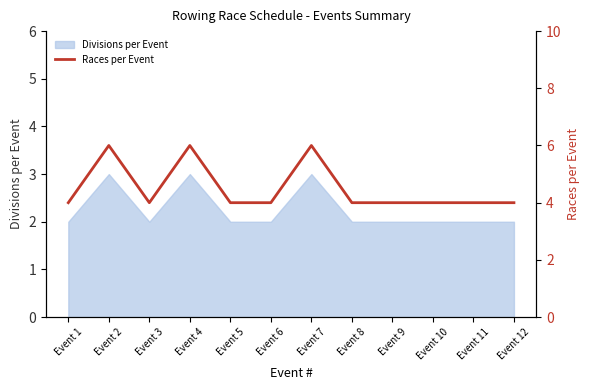

Between Event 1 and Event 4, which is larger?

Event 4